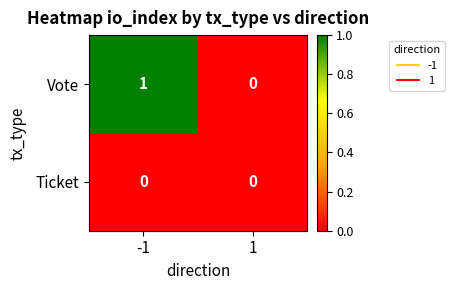

The value of Ticket at 1 is 0. True or false?

True